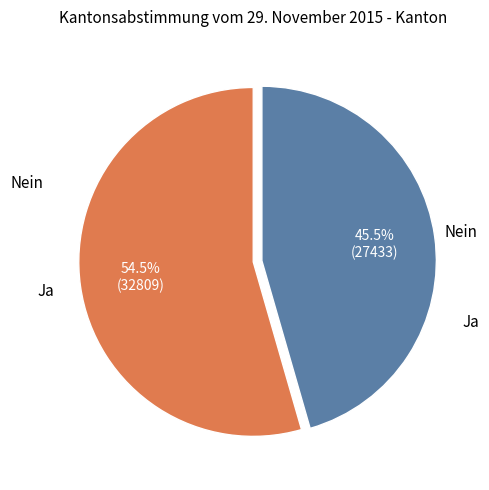

Count the number of slices in the pie.

2